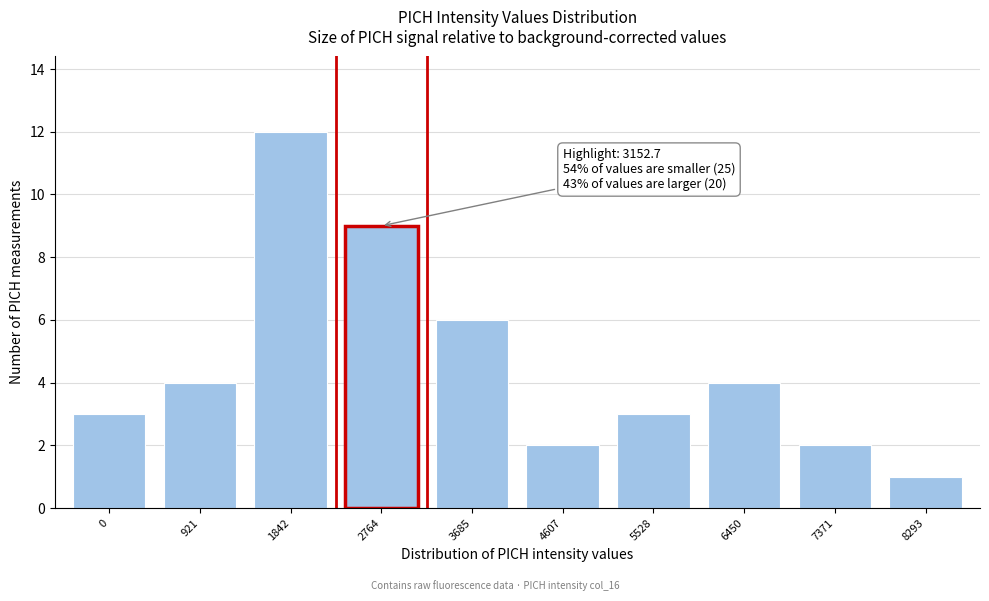

Reading right to left, extract all data points from this chart.

8293=1	7371=2	6450=4	5528=3	4607=2	3685=6	2764=9	1842=12	921=4	0=3